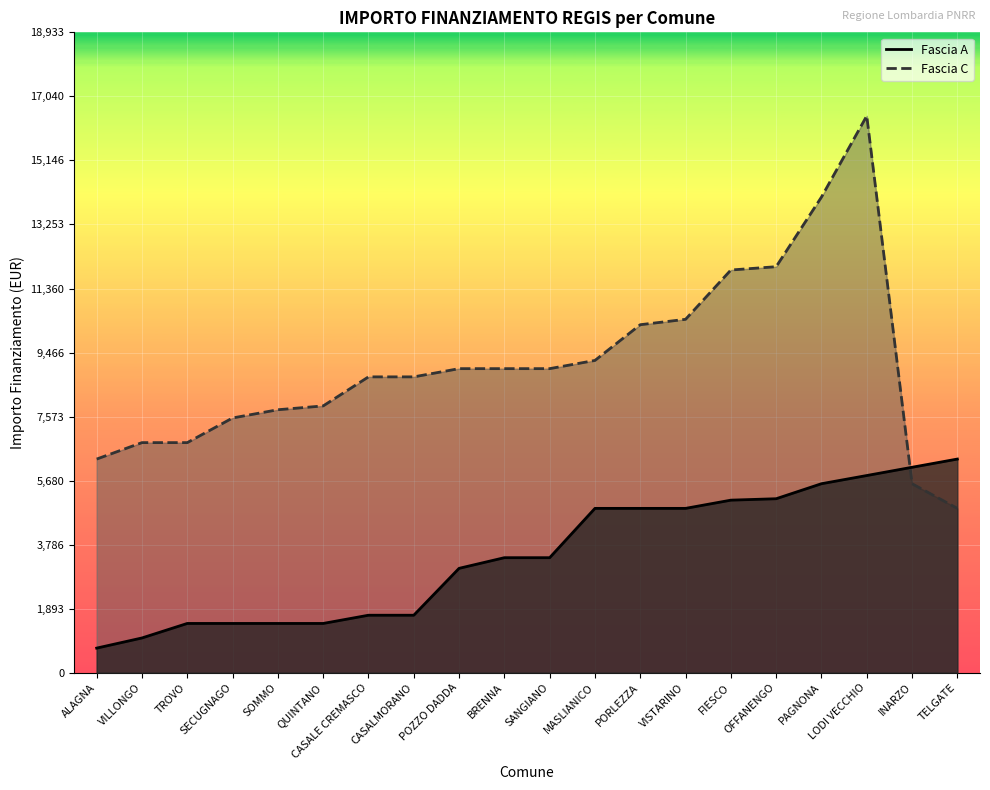

Where is Fascia A nearest to the value 3523?

BRENNA